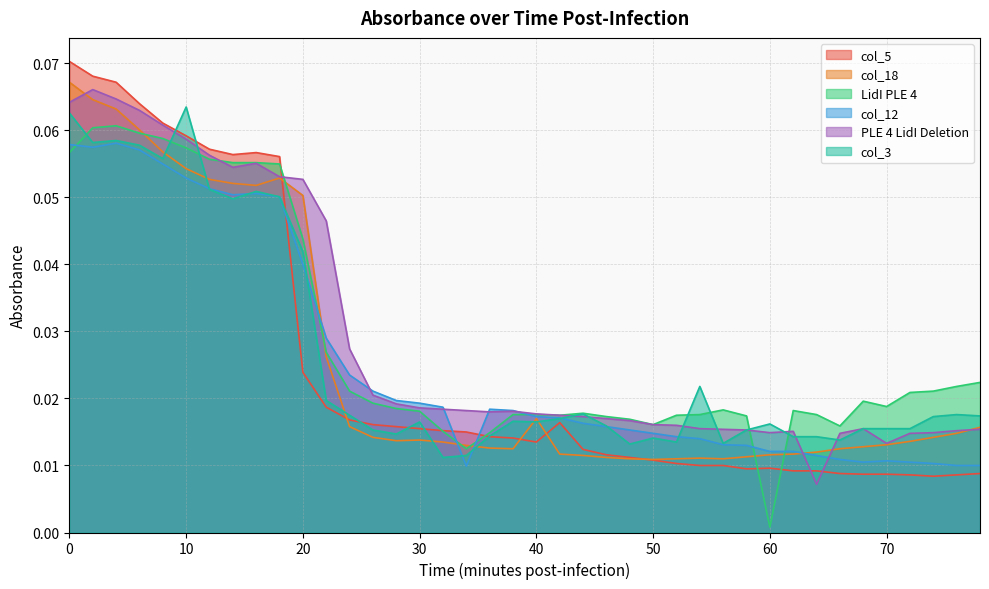

What are all the series names shown in the legend?

col_5, col_18, LidI PLE 4, col_12, PLE 4 LidI Deletion, col_3